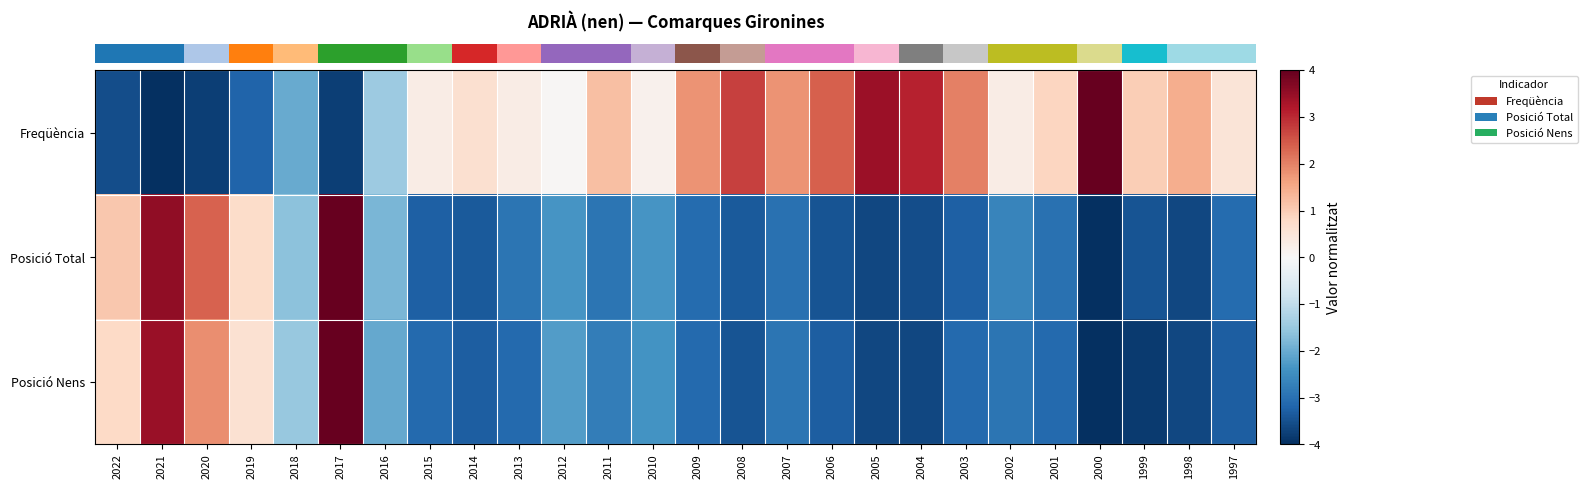

Between 2000 and 2007, which is larger?

2000